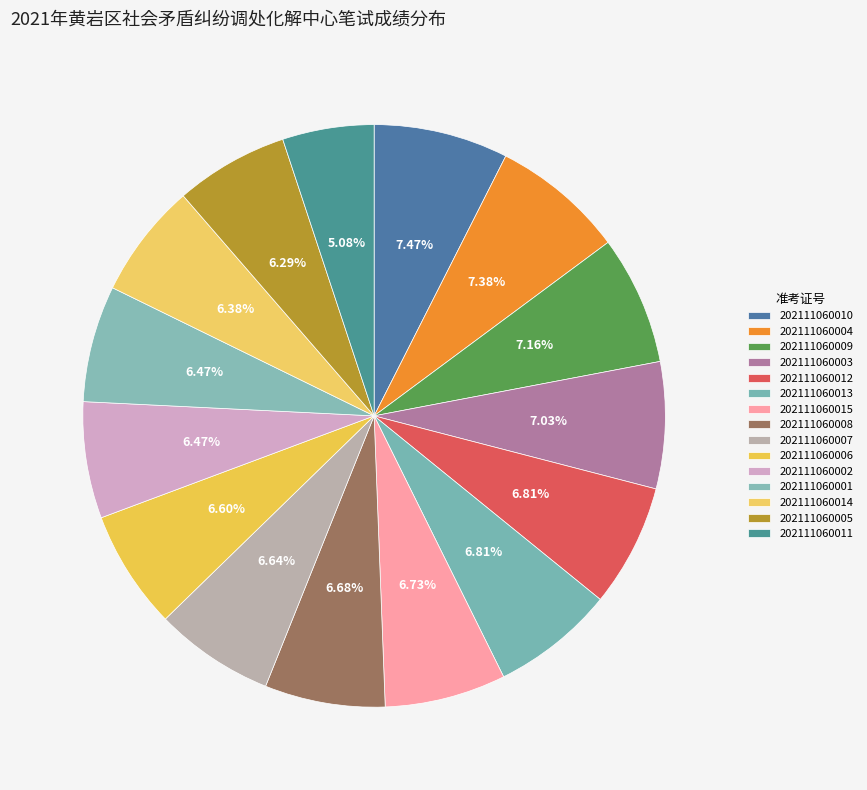

What percentage do 202111060006 and 202111060015 together represent?

13.3%